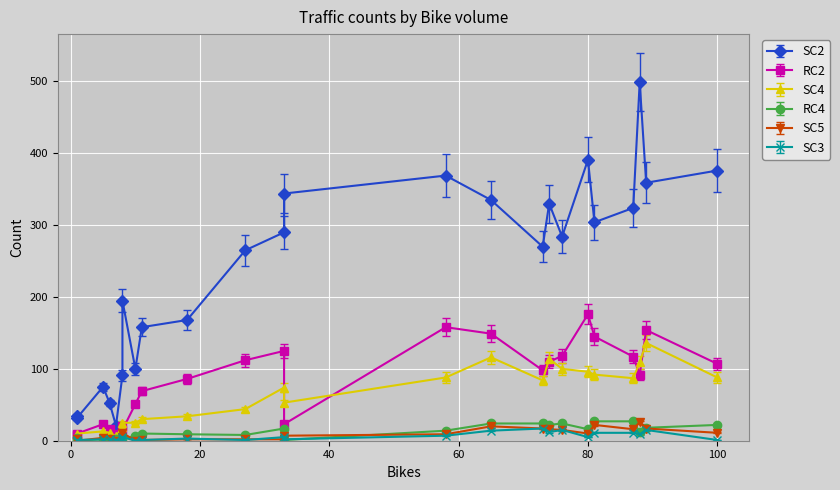

Where do SC4 and RC2 first cross each other?

5 and 6